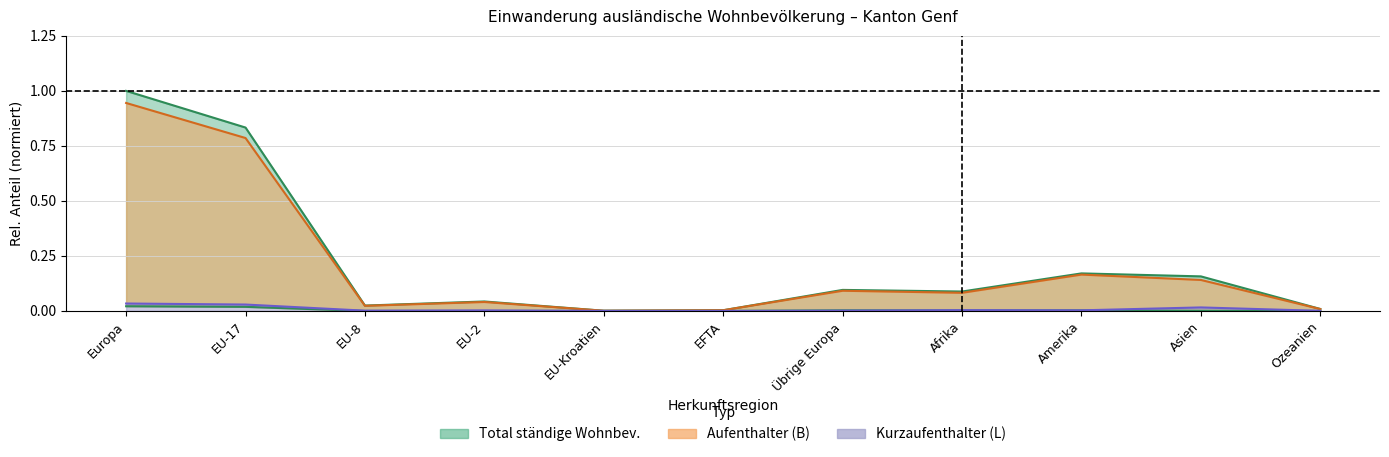

True or false: Total (Kurzaufenthalter L) and Total ständige Wohnbev. cross at least once.

False